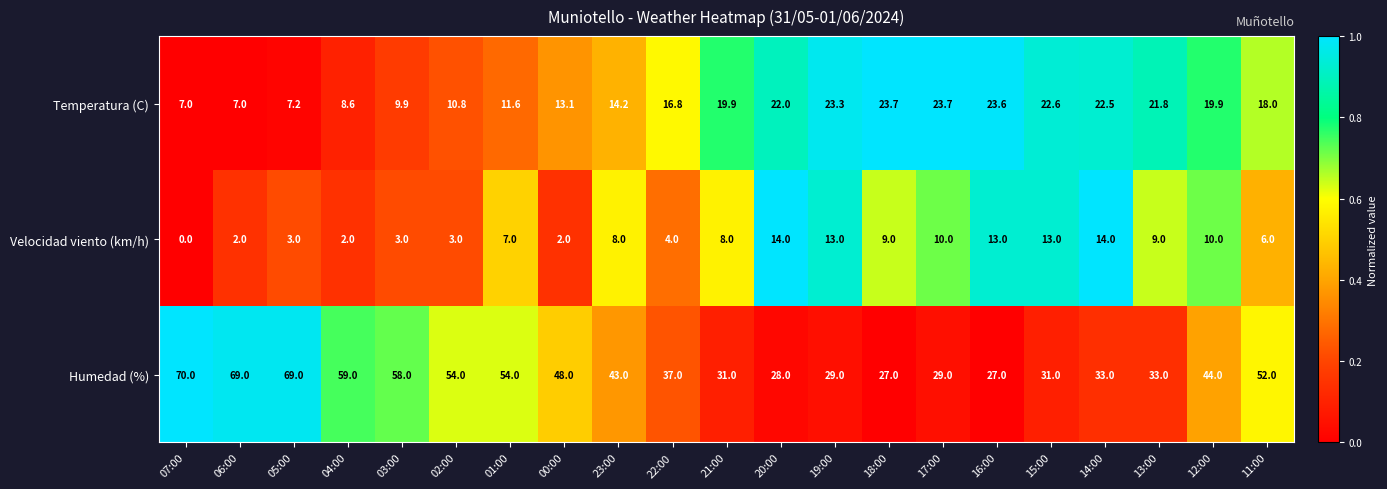

Which series has the largest total across all categories?

Humedad (%)